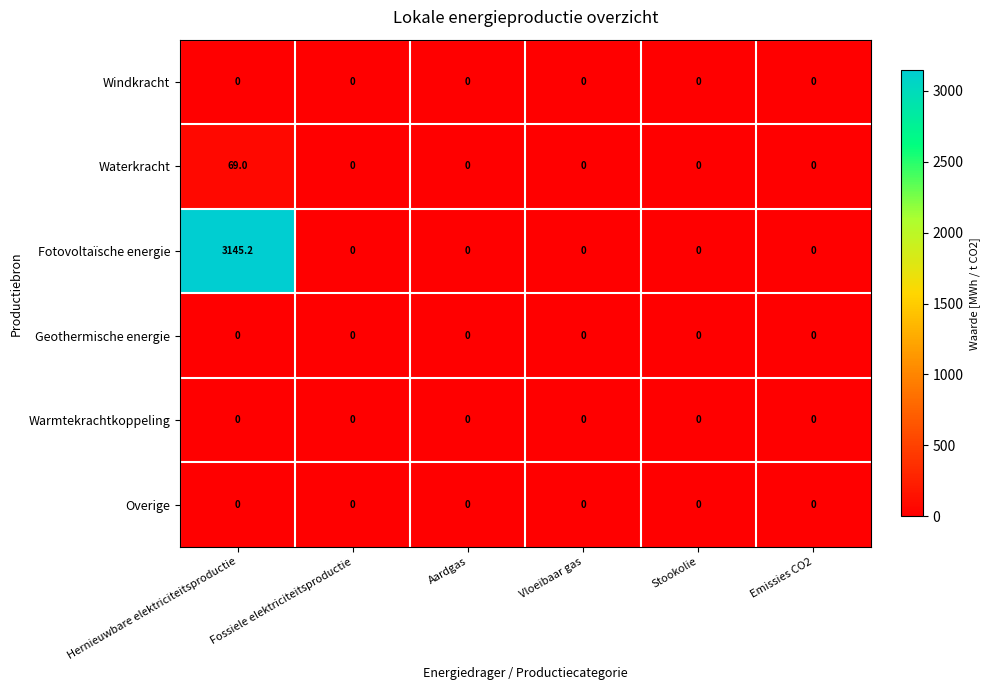

Which label corresponds to the largest value in the chart?

Hernieuwbare elektriciteitsproductie